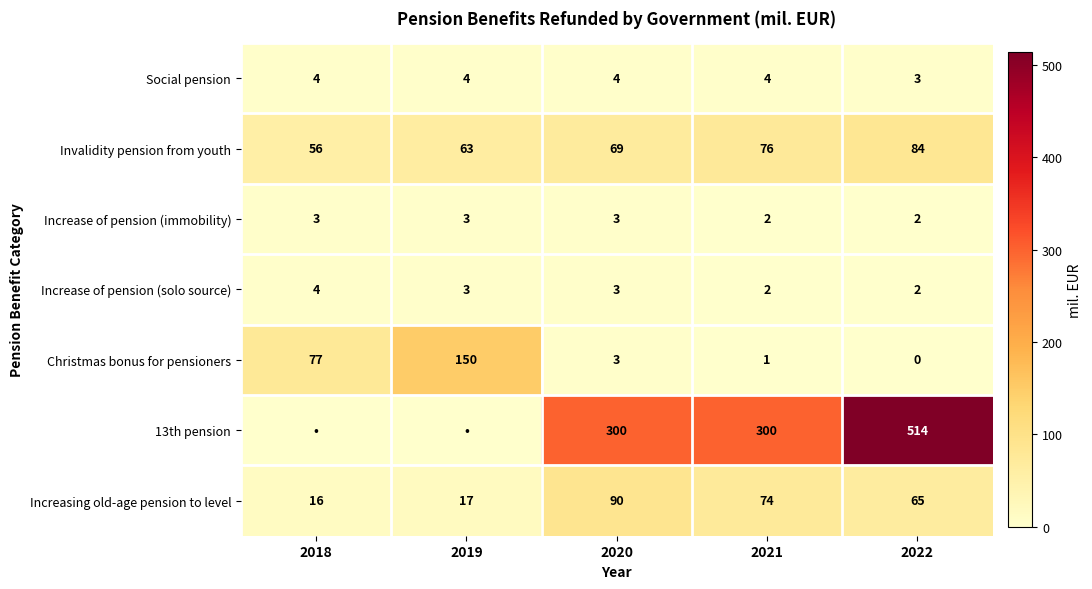

Is the value of Increase of pension (solo source) at 2021 greater than the value of Increasing old-age pension to level at 2018?

No